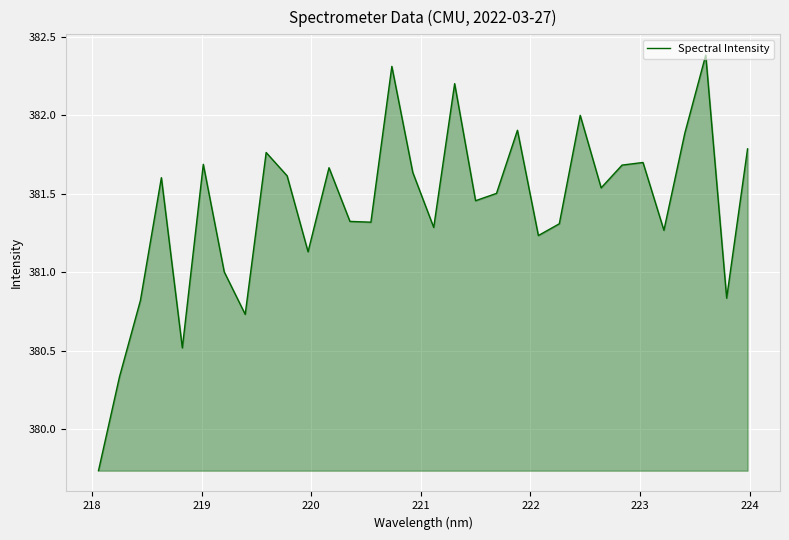

What is the greatest value displayed?

382.4